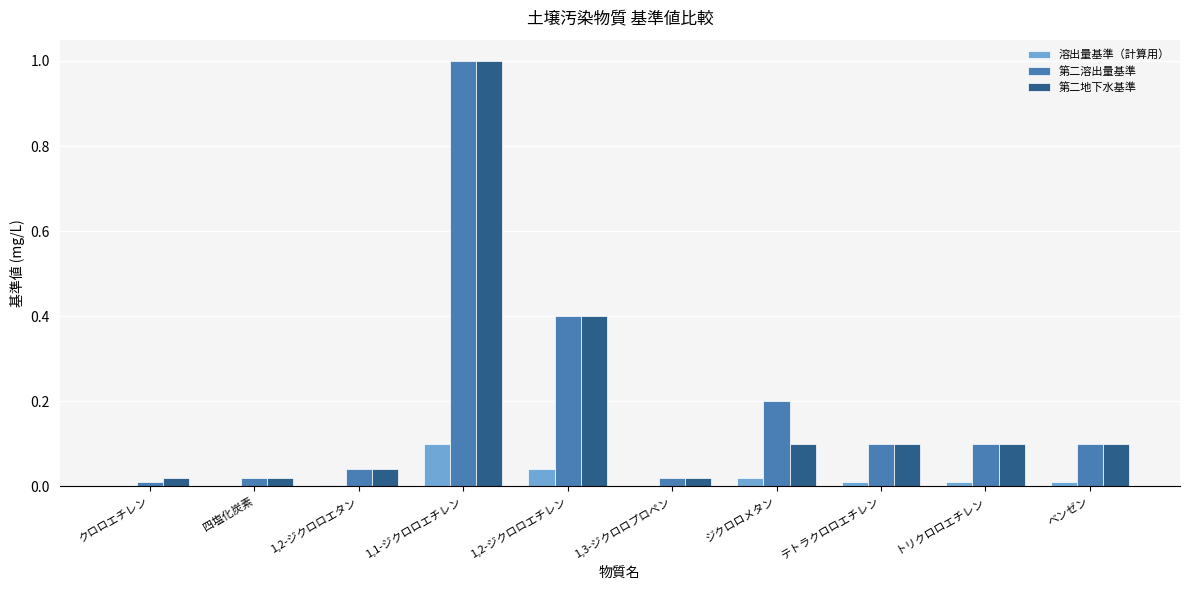

What is the sum of all 第二溶出量基準 values?

2.0